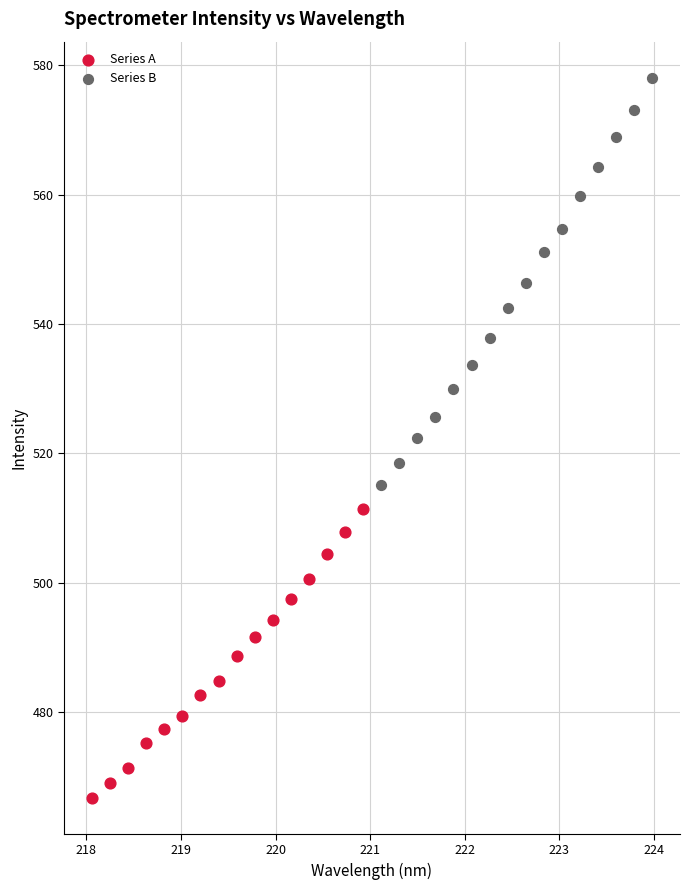

Which series contains the lowest Y value?

Series A